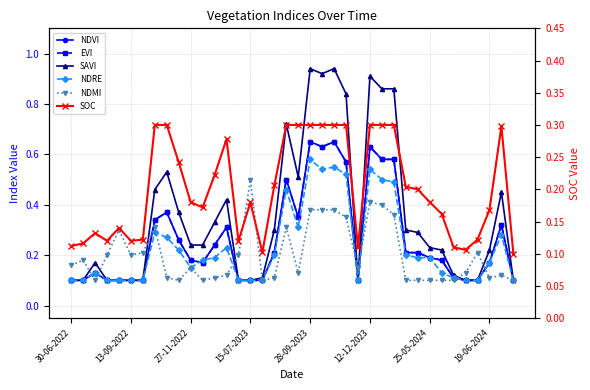

Is the value of SOC at 21 greater than the value of SAVI at 28?

No